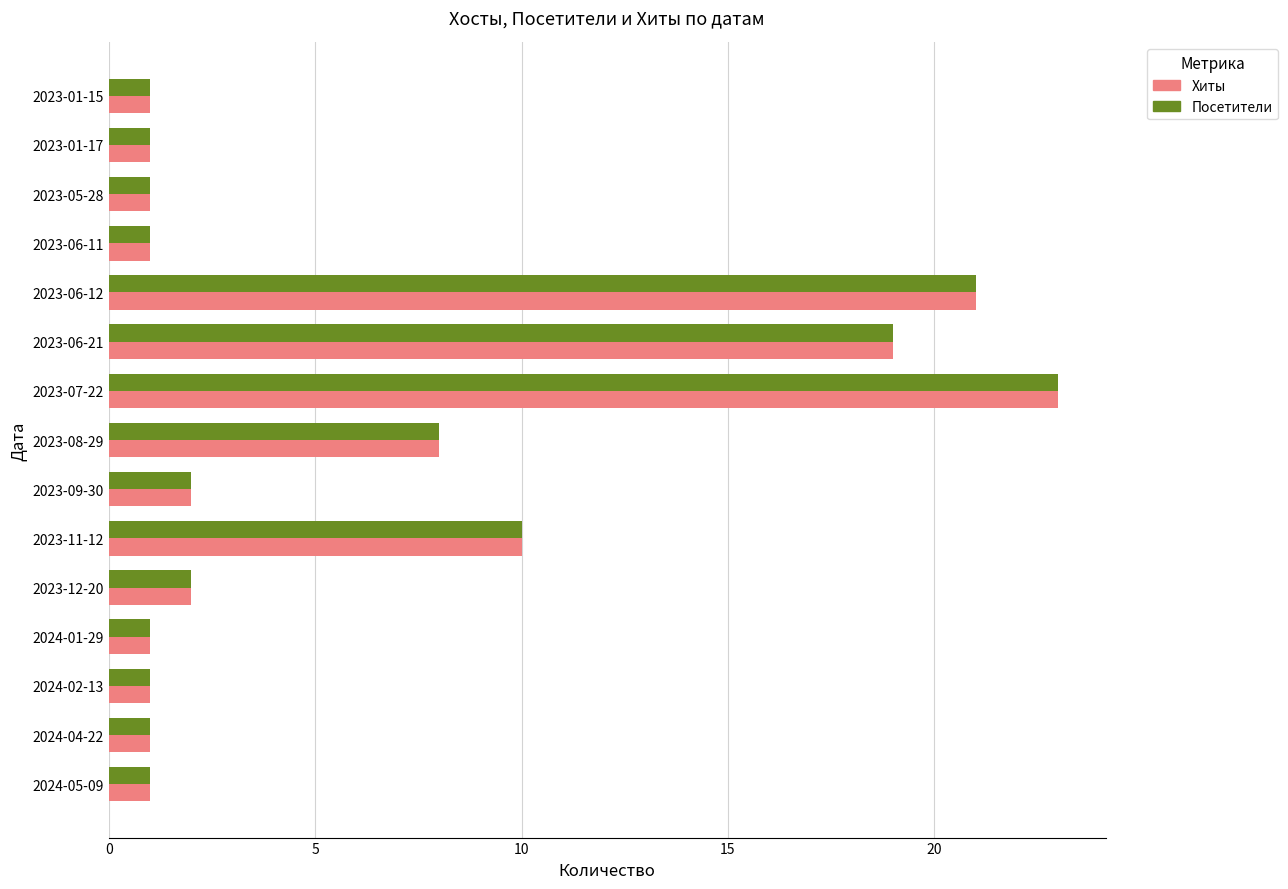

What is the greatest value displayed?

23